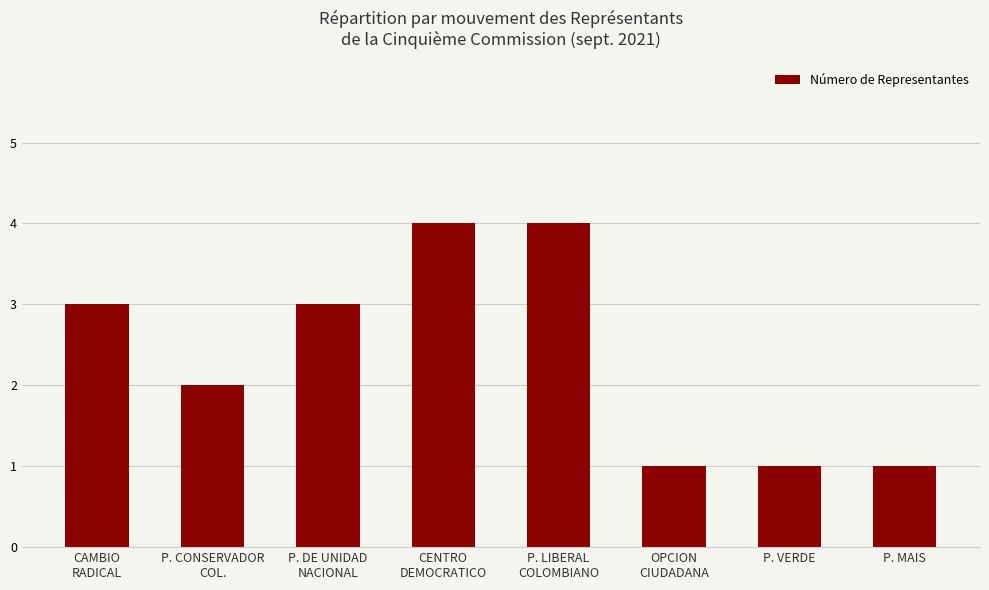

How many categories are shown in the chart?

8